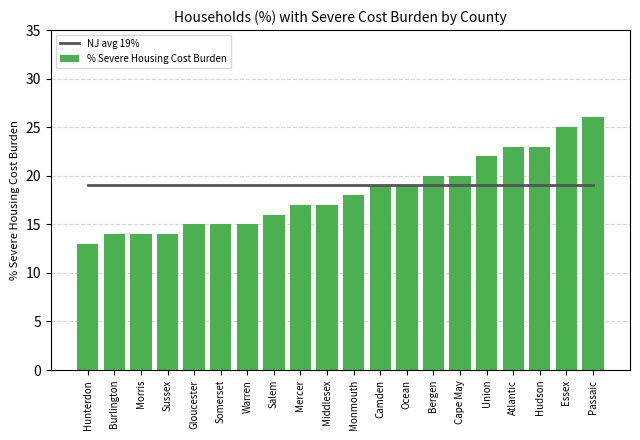

What is the label of the 9th bar from the right?

Camden